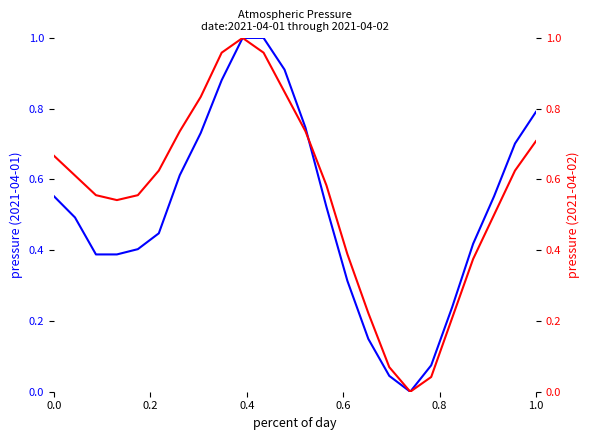

How many series are shown in this chart?

2